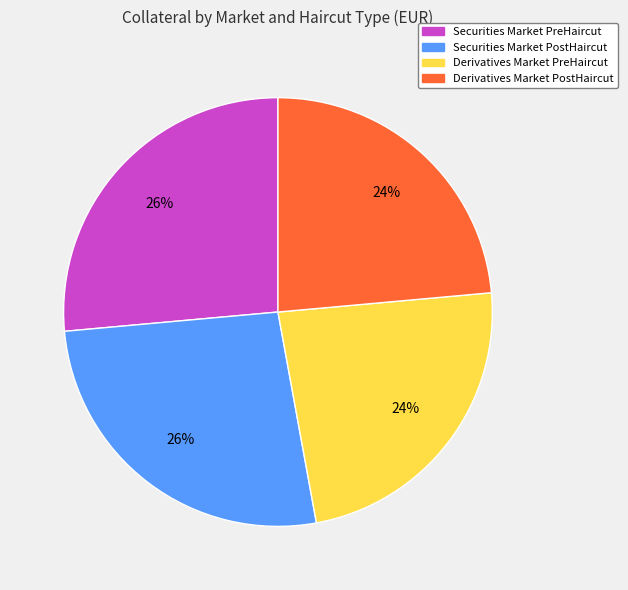

True or false: Derivatives Market PreHaircut accounts for 24% of the total.

True